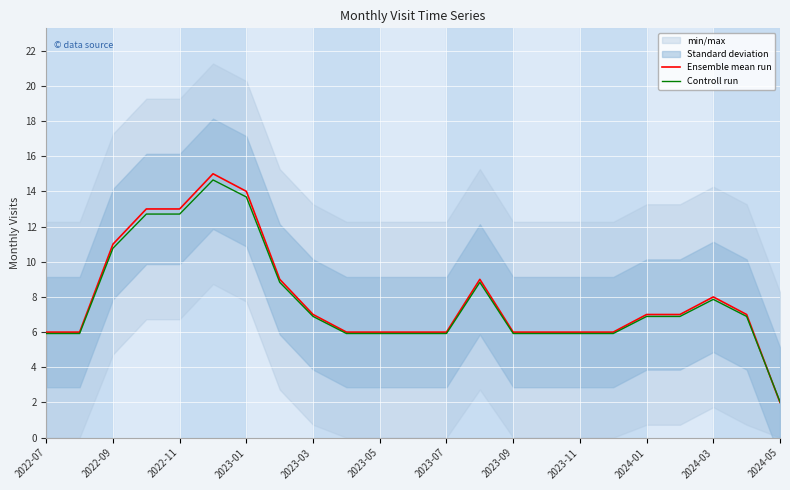

Is it true that Ensemble mean run equals 13.0 at 2023-09?

False